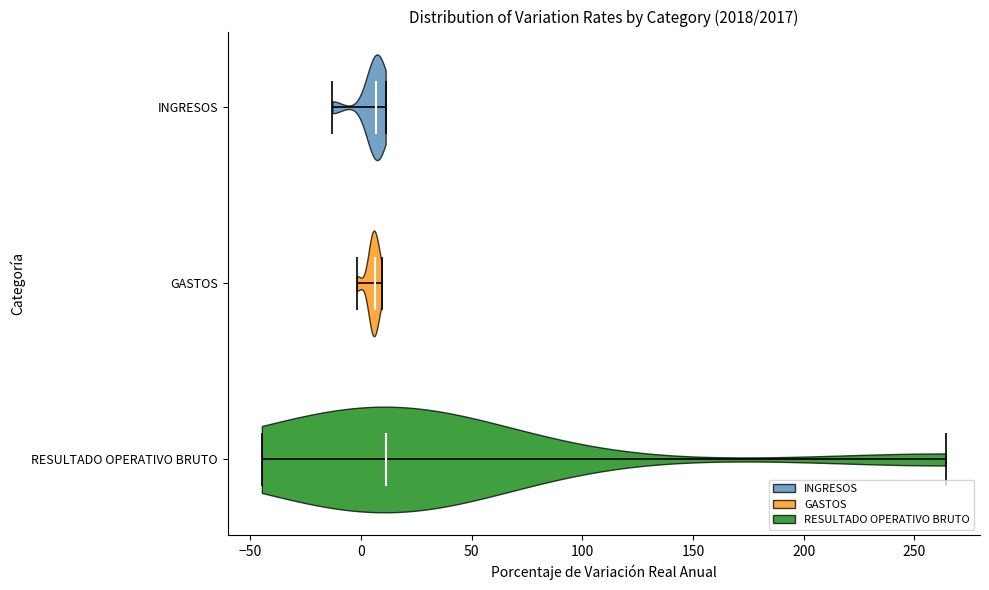

What is the highest point the violin for GASTOS reaches on the x-axis? The values are not printed on the chart, so give them approximately, as read against the axis.

10